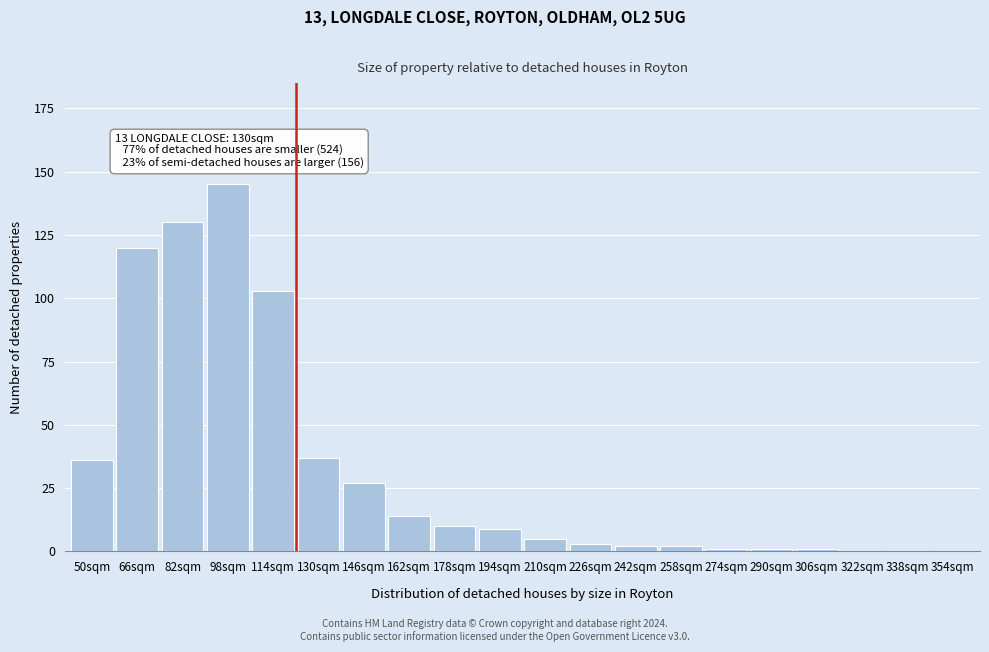

Reading left to right, what are all the values shown in this chart?

50sqm=36	66sqm=120	82sqm=130	98sqm=145	114sqm=103	130sqm=37	146sqm=27	162sqm=14	178sqm=10	194sqm=9	210sqm=5	226sqm=3	242sqm=2	258sqm=2	274sqm=1	290sqm=1	306sqm=1	322sqm=0	338sqm=0	354sqm=0